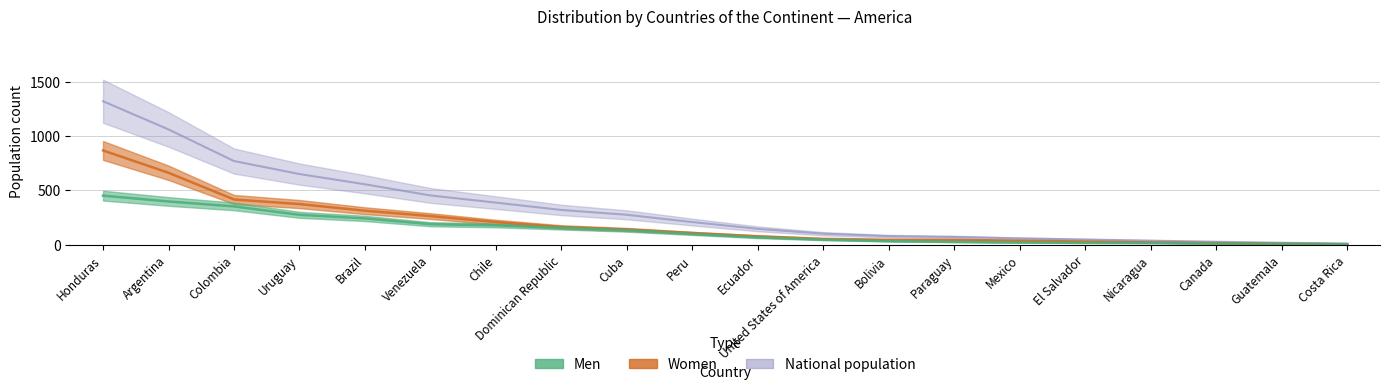

True or false: National population has a value of 228.6 at Dominican Republic.

False